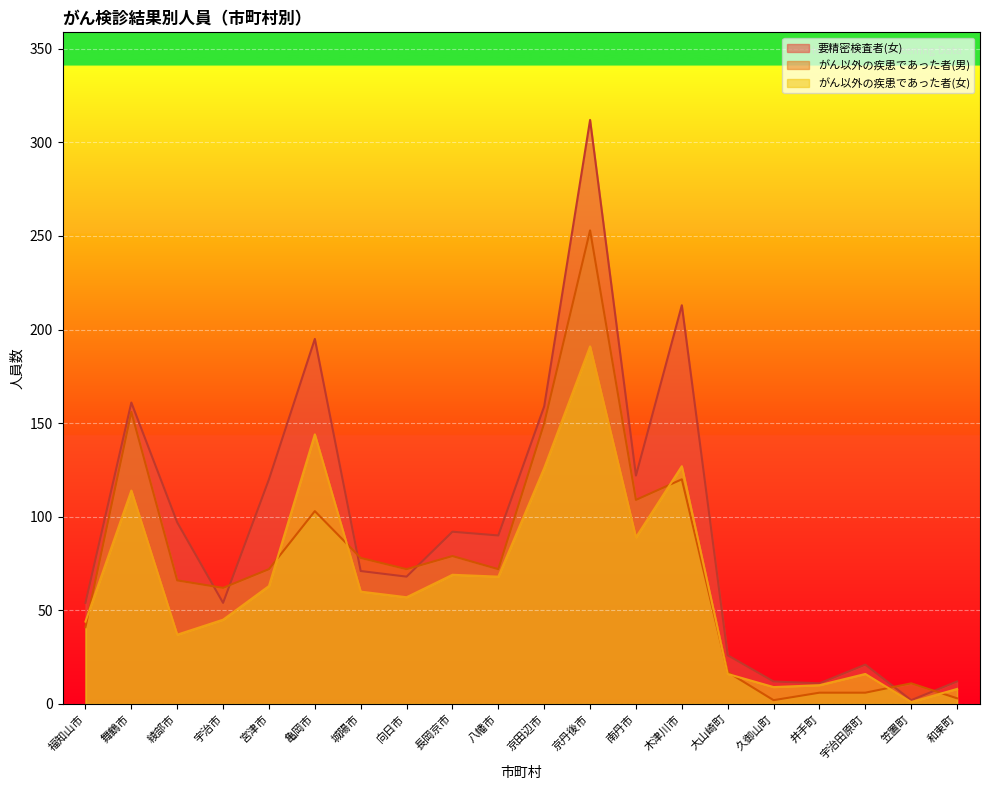

True or false: 要精密検査者(女) and がん以外の疾患であった者(女) cross at least once.

False